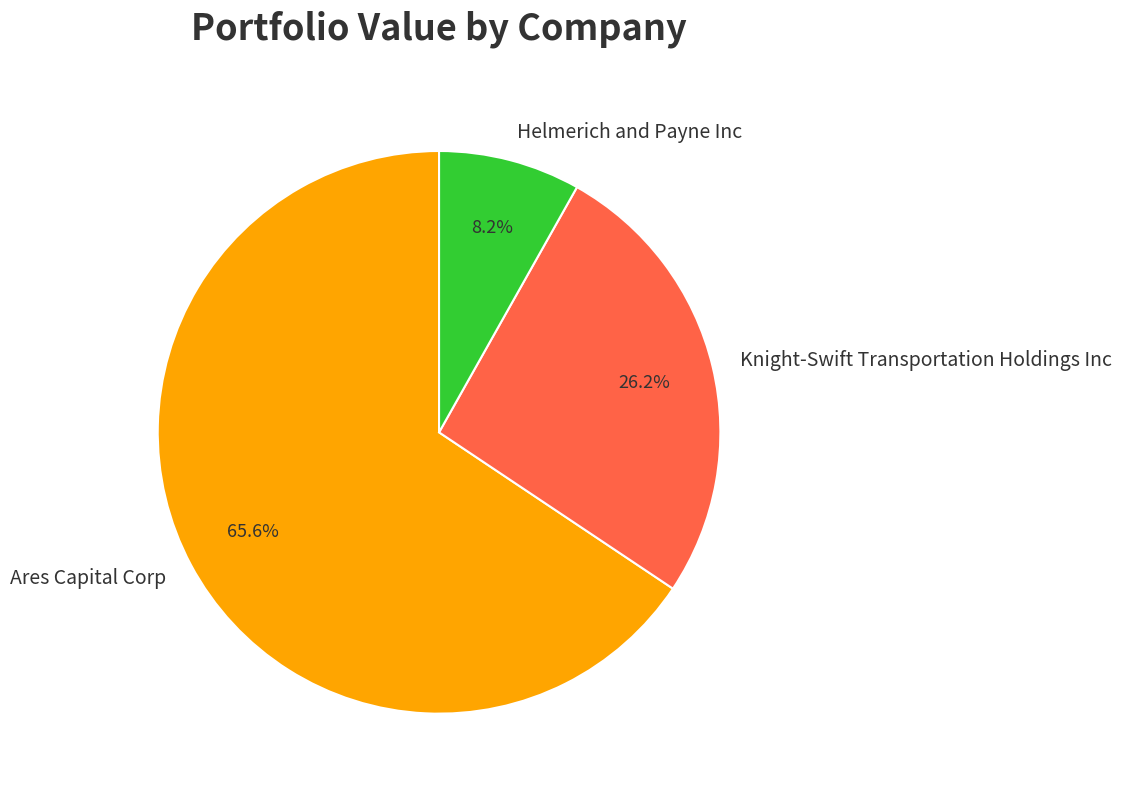

What percentage is the Helmerich and Payne Inc slice, to the nearest percent?

8%